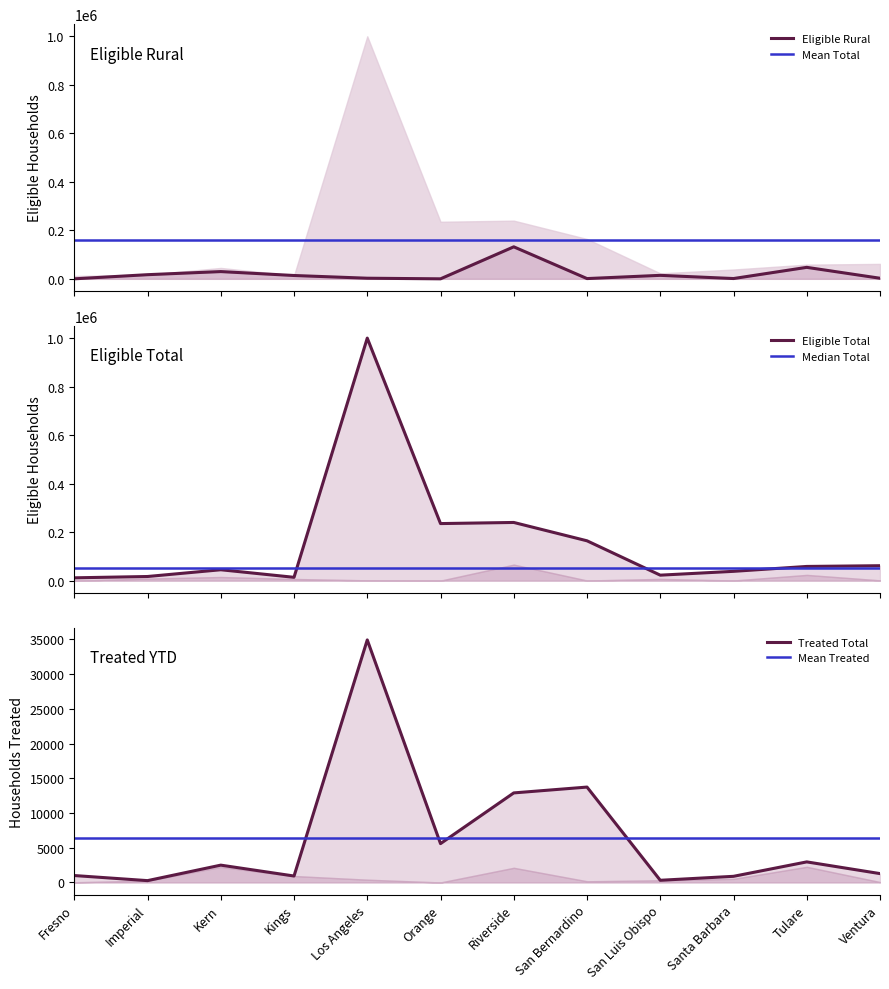

How many interior local valleys does the Eligible Urban series have?

3